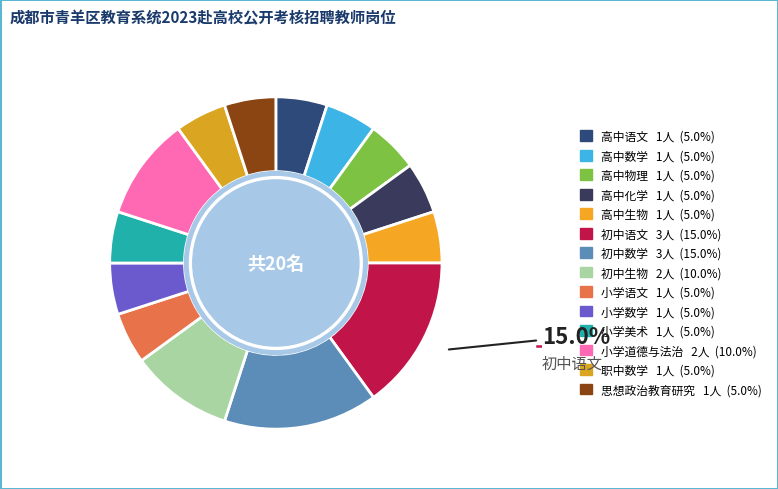

How many slices are in this pie chart?

14